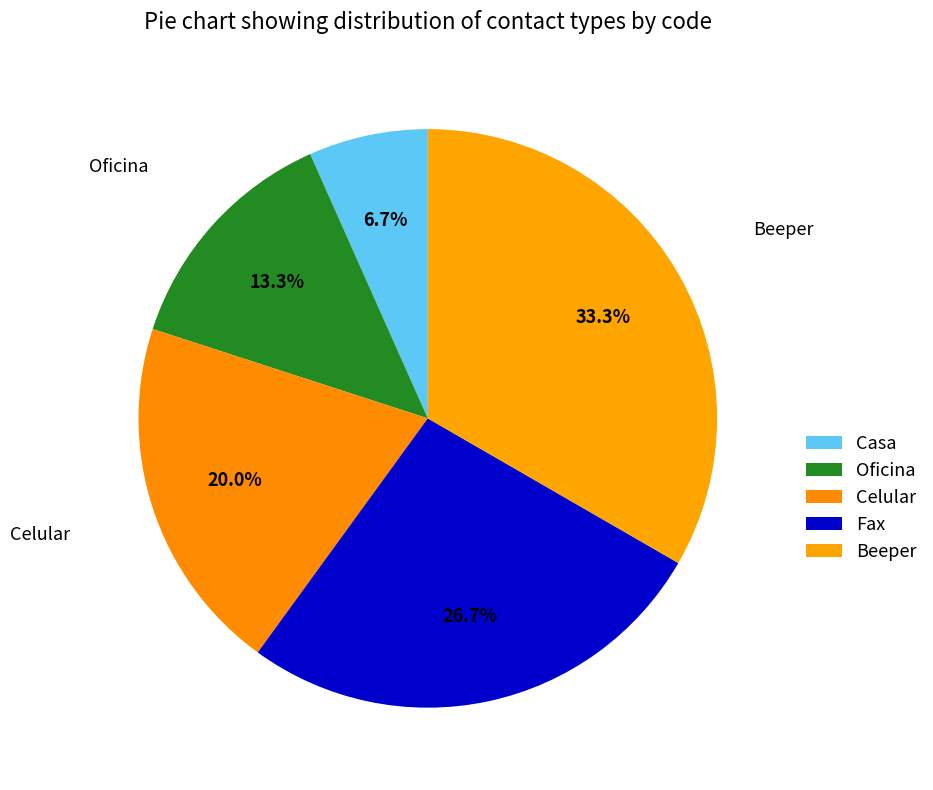

How many slices are in this pie chart?

5